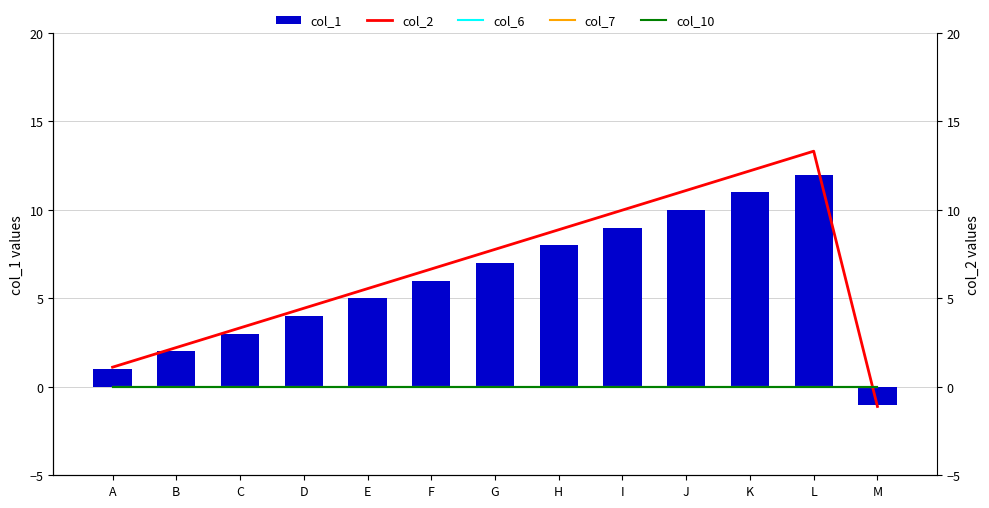

Reading left to right, what are all the values shown in this chart?

col_1: A=1.0	B=2.0	C=3.0	D=4.0	E=5.0	F=6.0	G=7.0	H=8.0	I=9.0	J=10.0	K=11.0	L=12.0	M=-1.0
col_2: A=1.1	B=2.2	C=3.3	D=4.4	E=5.5	F=6.7	G=7.8	H=8.9	I=10.0	J=11.1	K=12.2	L=13.3	M=-1.1
col_6: A=0.0	B=0.0	C=0.0	D=0.0	E=0.0	F=0.0	G=0.0	H=0.0	I=0.0	J=0.0	K=0.0	L=0.0	M=0.0
col_7: A=0.0	B=0.0	C=0.0	D=0.0	E=0.0	F=0.0	G=0.0	H=0.0	I=0.0	J=0.0	K=0.0	L=0.0	M=0.0
col_10: A=0.0	B=0.0	C=0.0	D=0.0	E=0.0	F=0.0	G=0.0	H=0.0	I=0.0	J=0.0	K=0.0	L=0.0	M=0.0